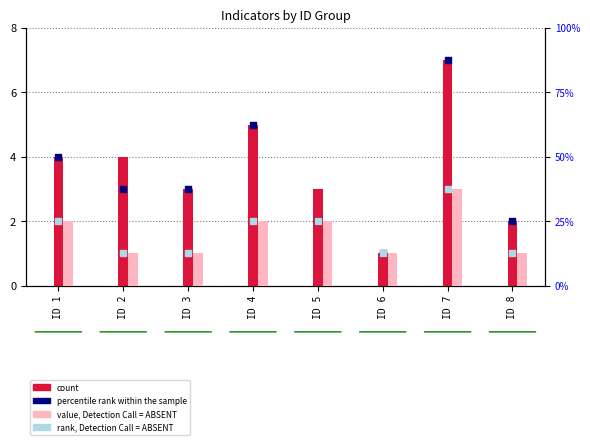

Which series has the largest total across all categories?

value, Detection Call = ABSENT